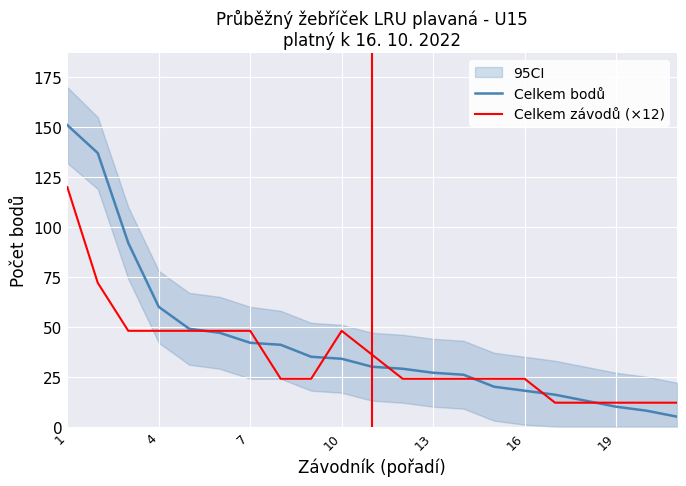

The value of Celkem závodů (×12) at 1 is 120. True or false?

True